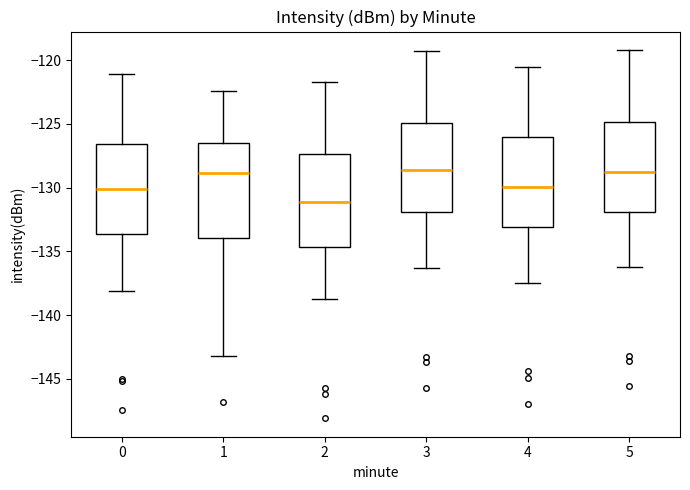

Reading left to right, transcribe this box plot: for each box, give where its median line is, the range the box spans, and where its two whiskers end, as read against the y-axis. The values are not printed on the chart, so give them approximately, as read against the axis.

0: median -130.0, box -133.5 to -126.5, whiskers -138.0 to -121.0
1: median -129.0, box -134.0 to -126.5, whiskers -143.0 to -122.5
2: median -131.0, box -134.5 to -127.5, whiskers -138.5 to -121.5
3: median -128.5, box -132.0 to -125.0, whiskers -136.5 to -119.5
4: median -130.0, box -133.0 to -126.0, whiskers -137.5 to -120.5
5: median -128.5, box -132.0 to -125.0, whiskers -136.0 to -119.0